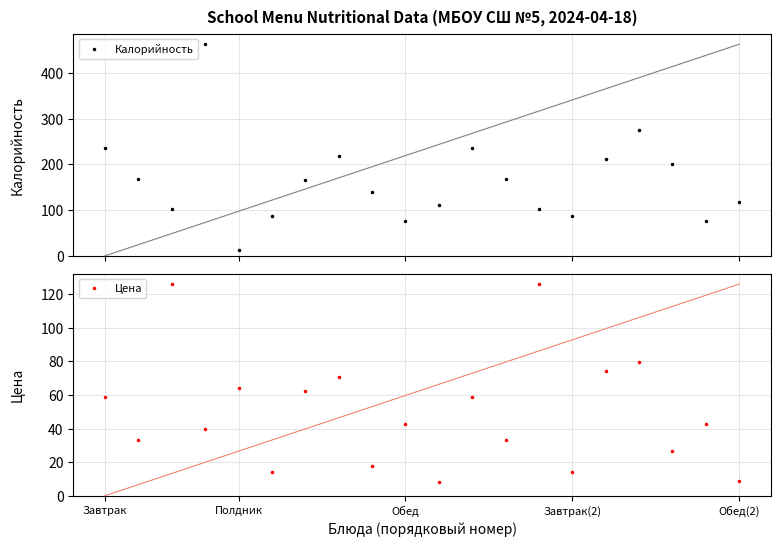

Between 8 and 11, which series saw the biggest shift?

Калорийность